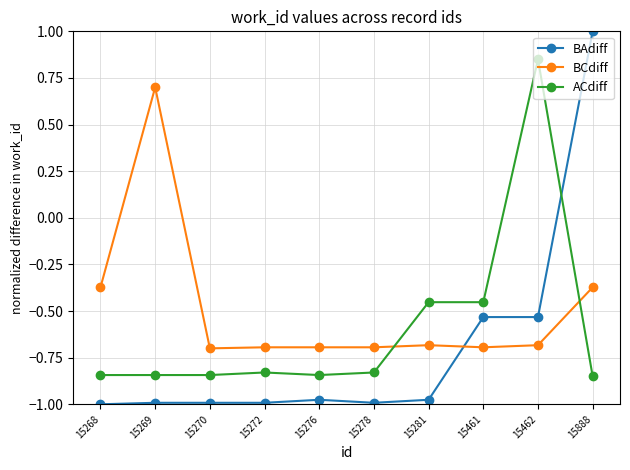

What is the difference between the highest and lowest values at 15462?

1.5